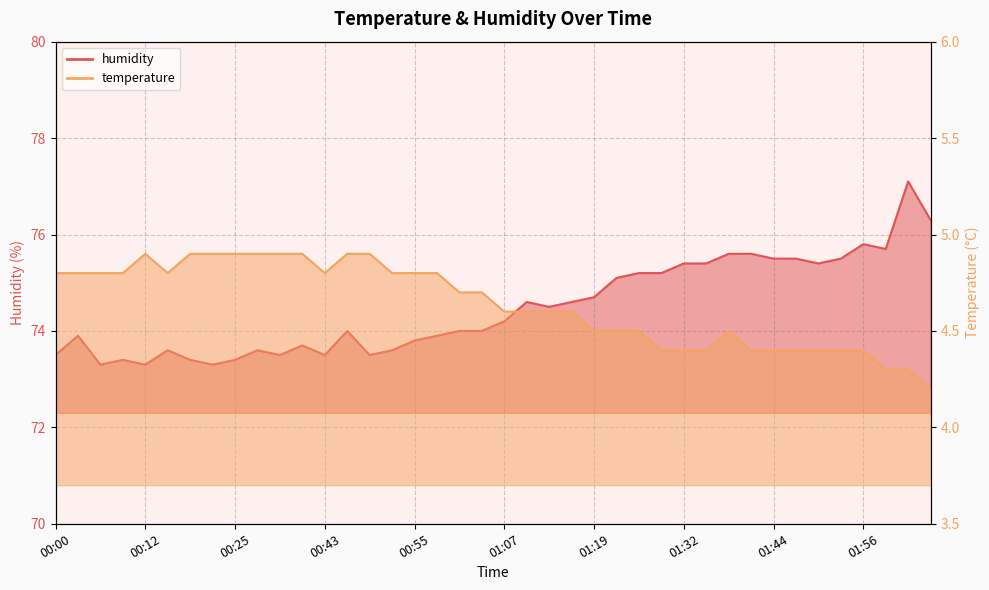

Where is the first local minimum?

00:06